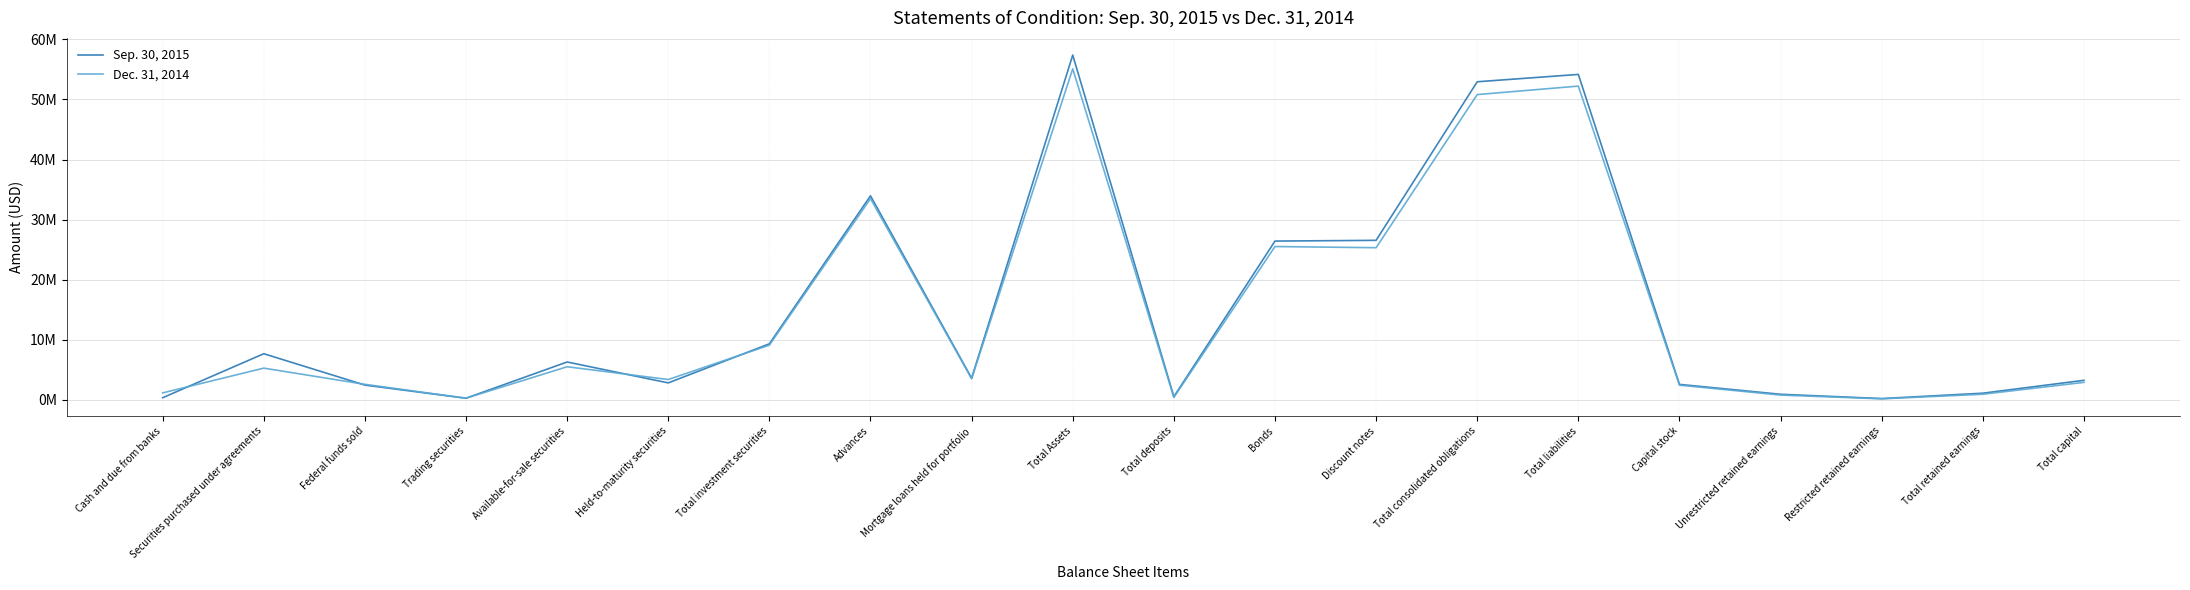

What is the spread (max minus min) of values at Mortgage loans held for portfolio?

96321